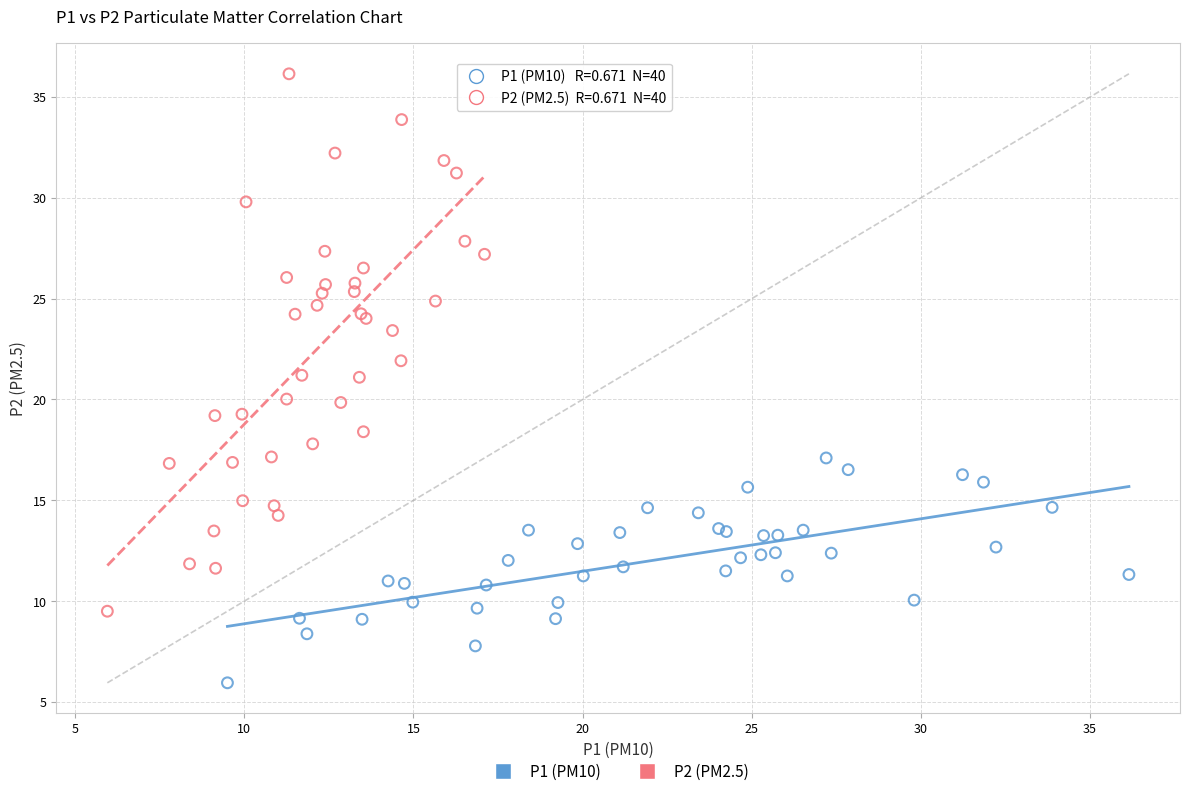

Which series contains the highest Y value?

P2 (PM2.5)